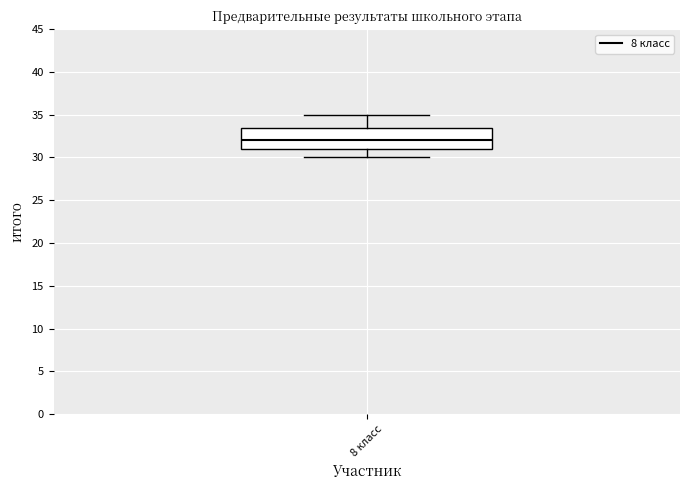

Where is the upper edge of the box for 8 класс on the y-axis? The values are not printed on the chart, so give them approximately, as read against the axis.

33.5